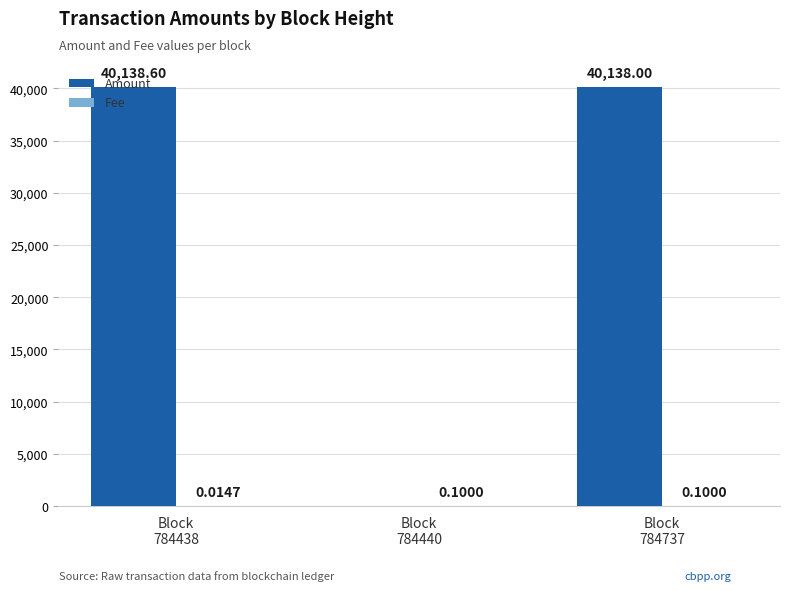

Count the number of data series in this chart.

2